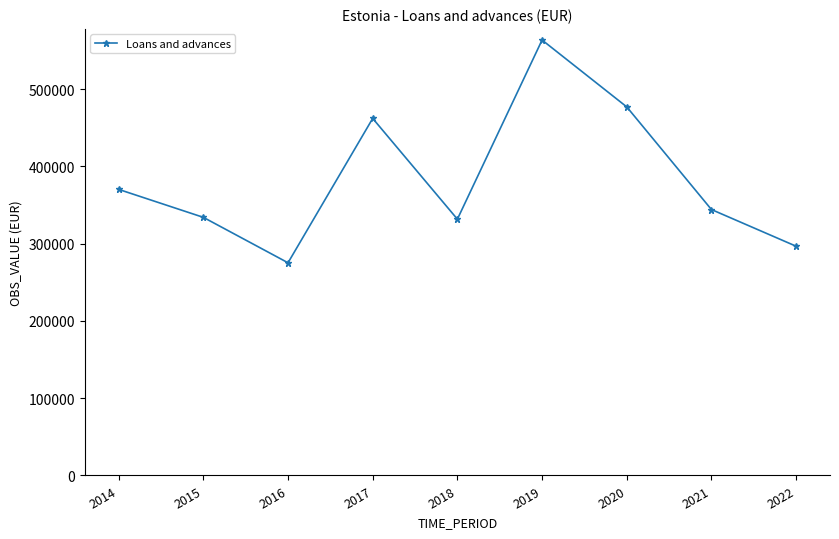

Which label corresponds to the largest value in the chart?

2019